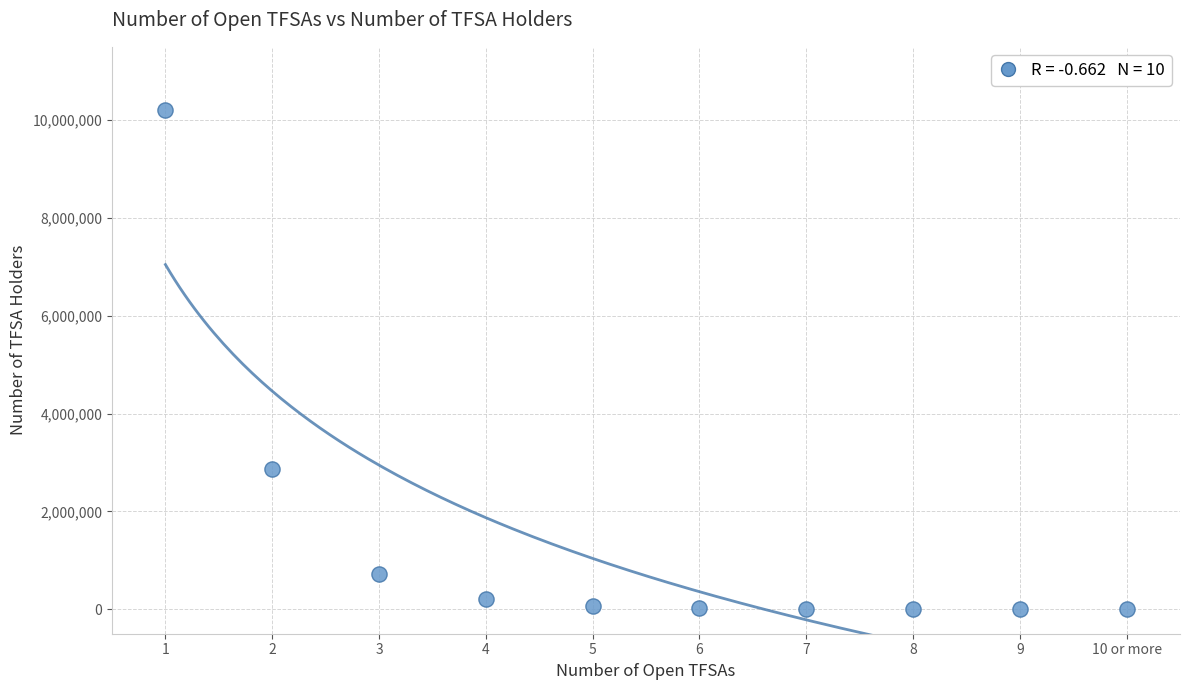

What is the average Y value?

1409502